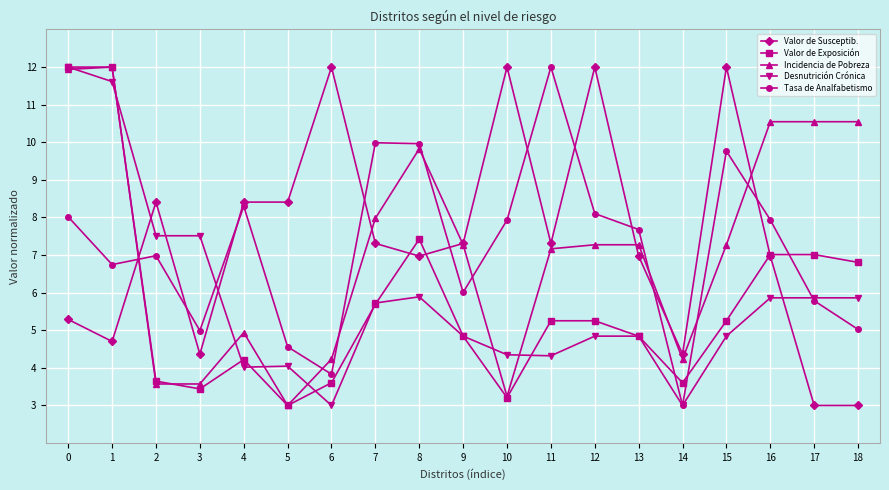

How many interior local valleys does the Valor de Exposición series have?

4